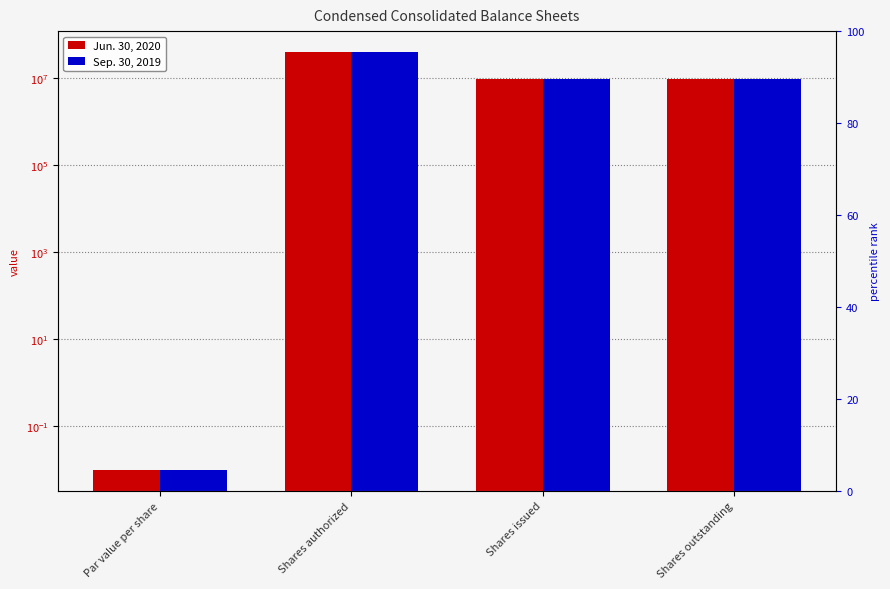

Rank the series by their maximum value, from highest to lowest.

Jun. 30, 2020, Sep. 30, 2019